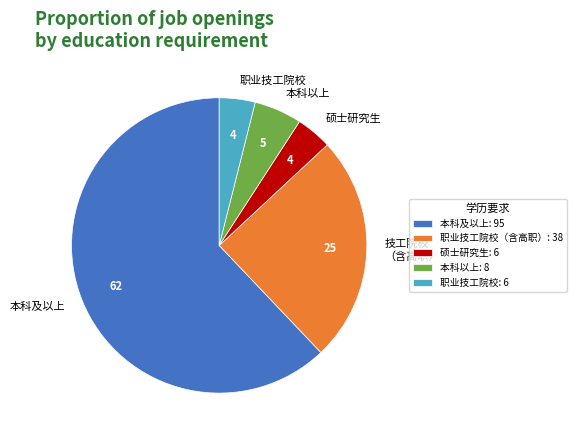

Does any single category account for the majority?

Yes